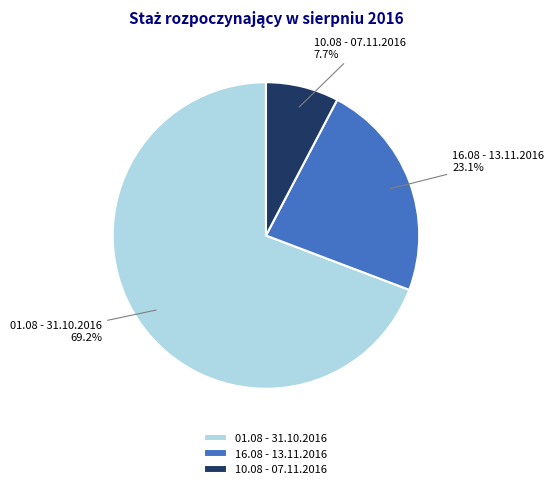

To the nearest percent, what percentage of the pie is 10.08 - 07.11.2016?

8%